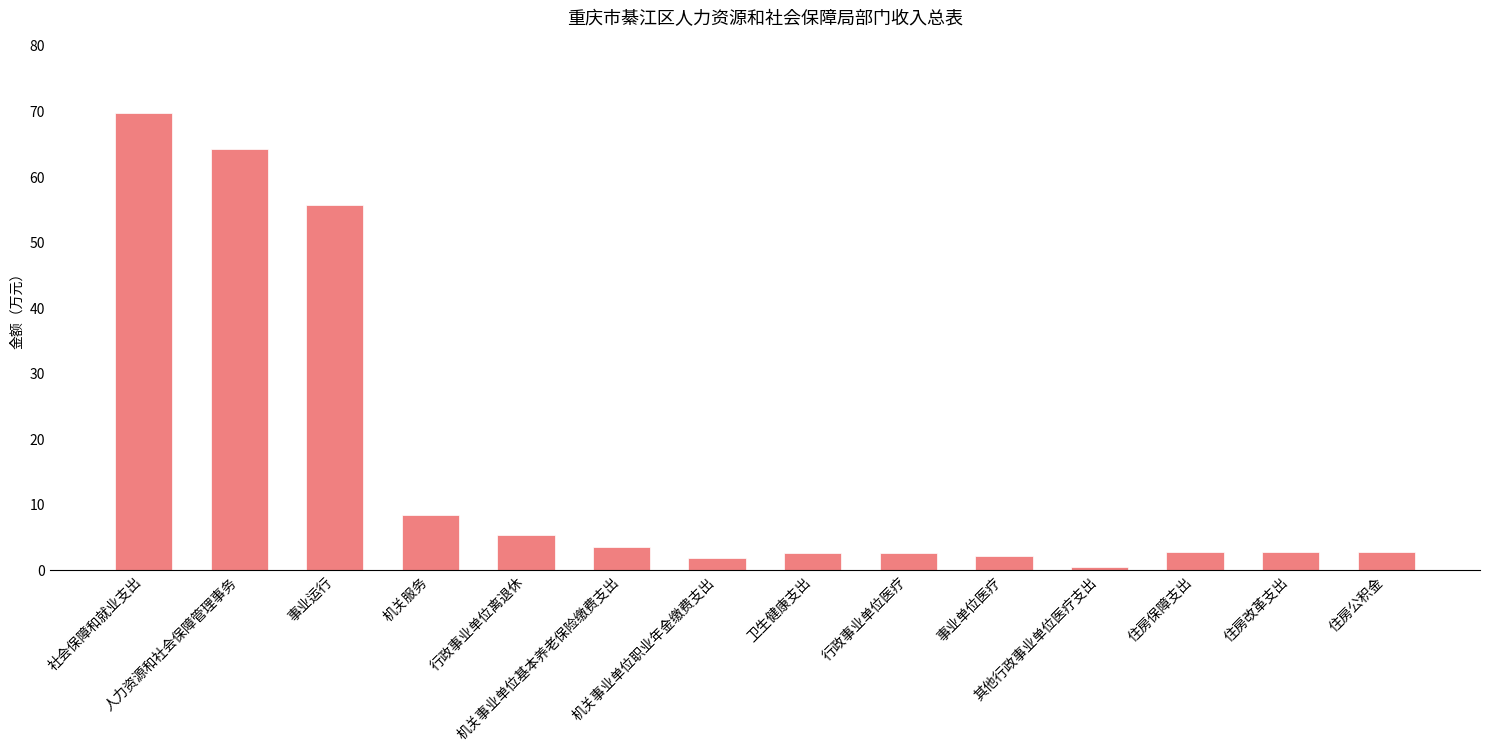

Count the number of categories in the chart.

14